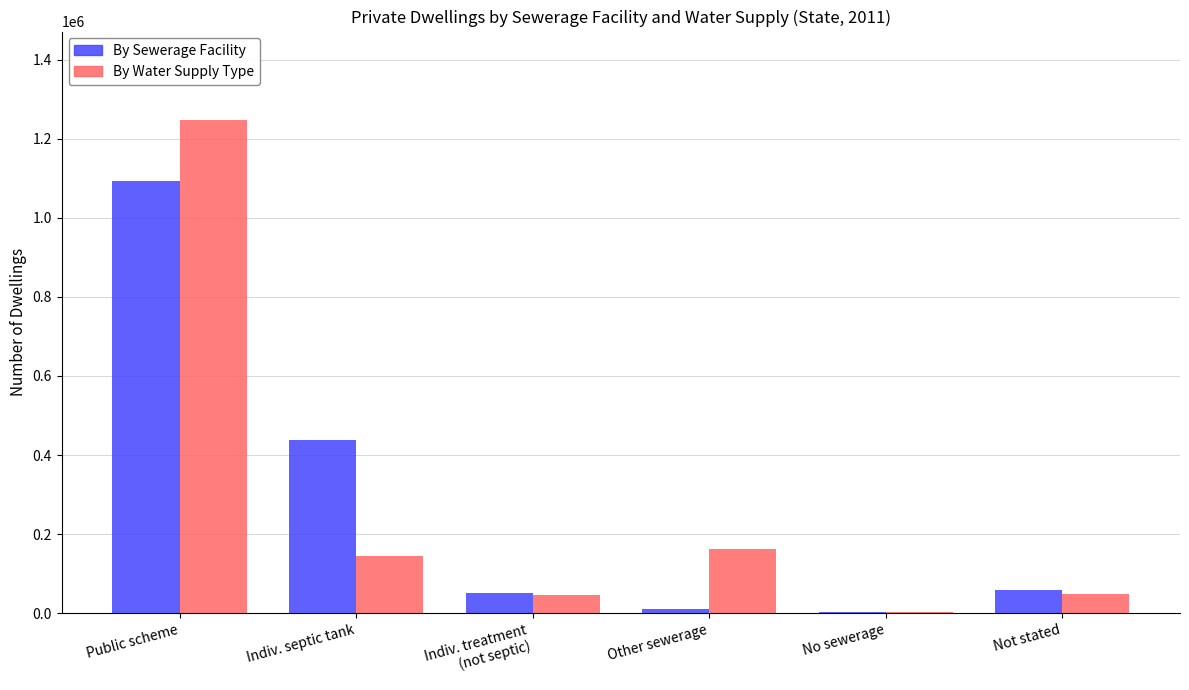

What is the difference between the By Water Supply Type values at Not stated and Other sewerage?

113123